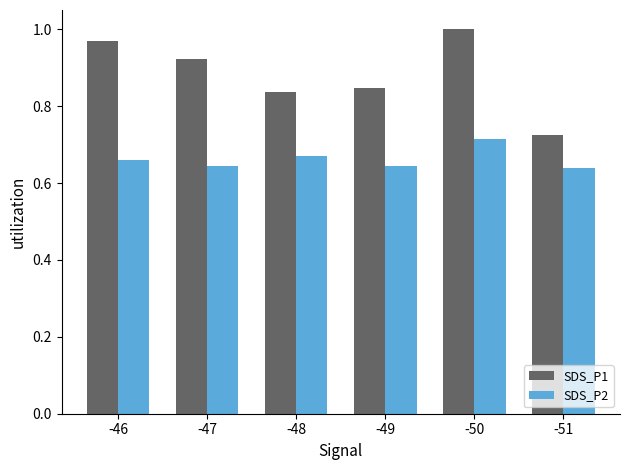

At which label does SDS_P1 reach its minimum?

-51